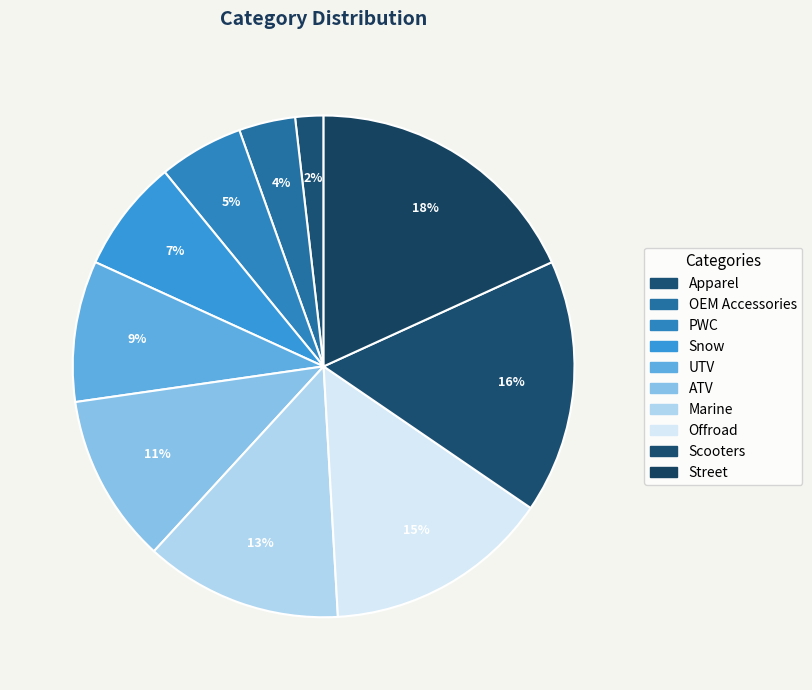

Combined, what portion of the pie is ATV and Marine?

23.6%